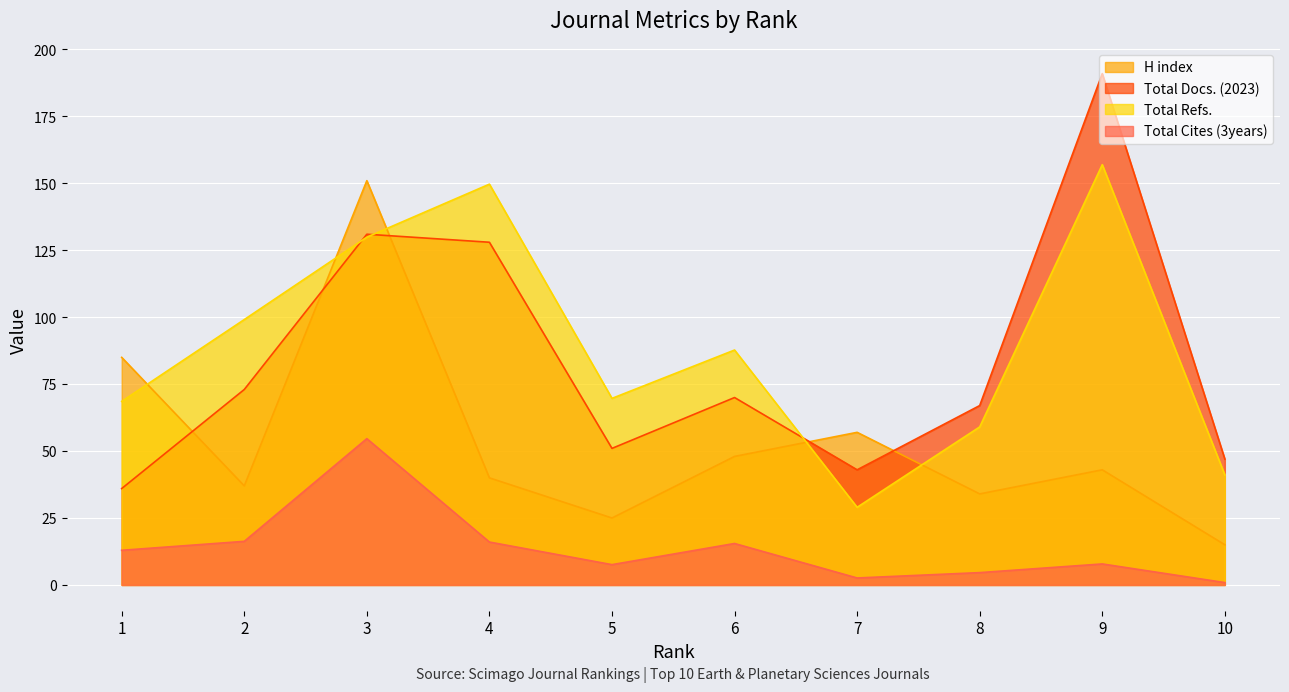

True or false: Total Docs. (2023) has a value of 47.0 at 10.

True